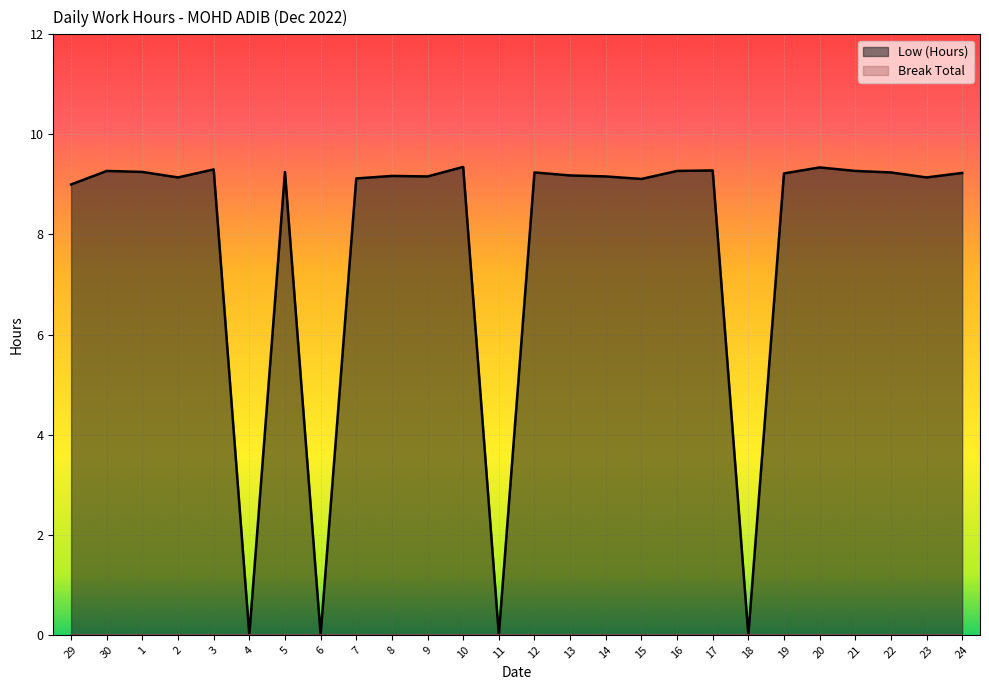

What is the value of the 25th point from the left?

9.1